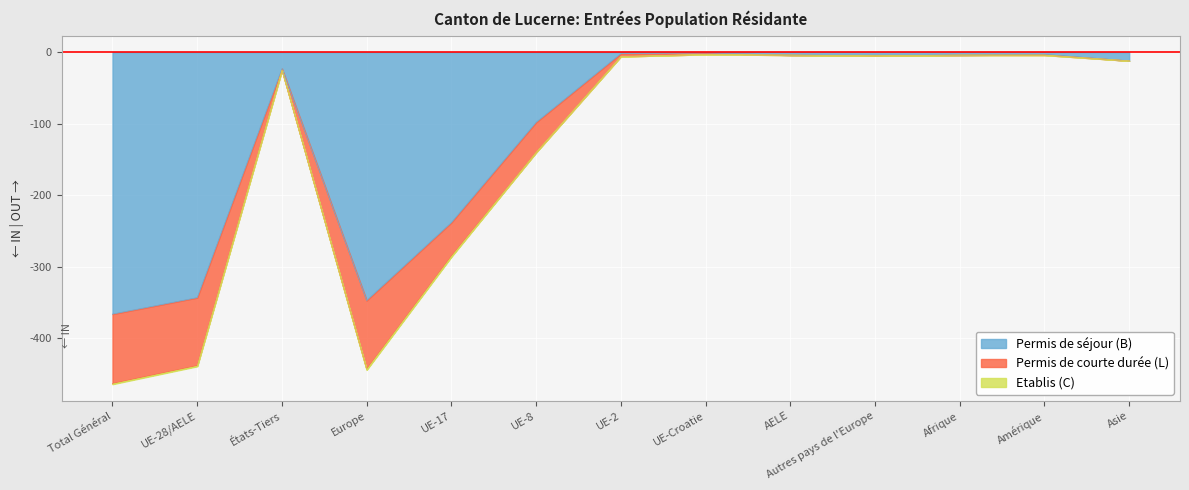

Is it true that Permis de séjour (B) equals -4 at AELE?

True